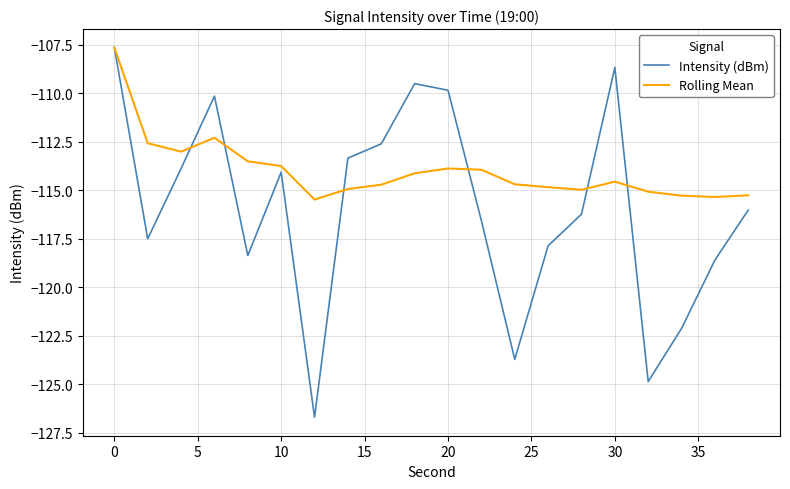

Rank the series by their average value, from highest to lowest.

Rolling Mean, Intensity (dBm)